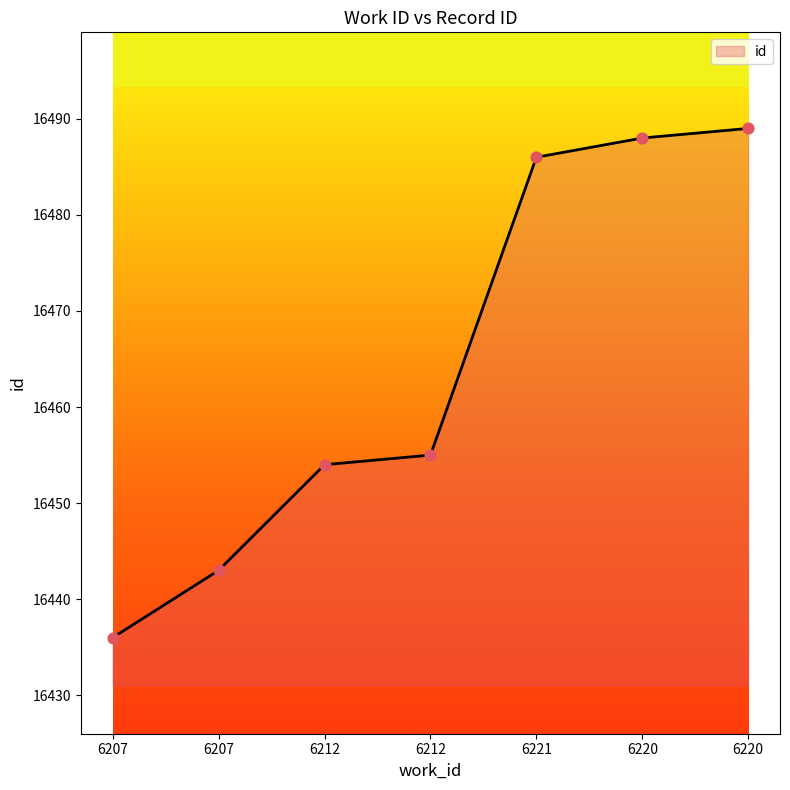

What is the change in value from 6207 to 6212?

+18